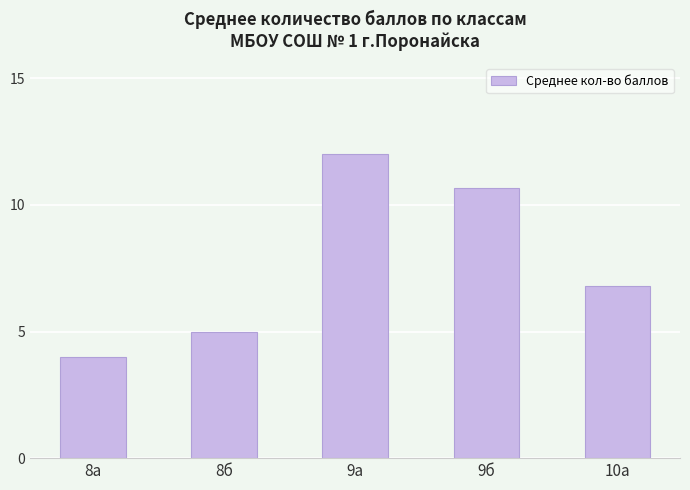

What is the average value?

7.7